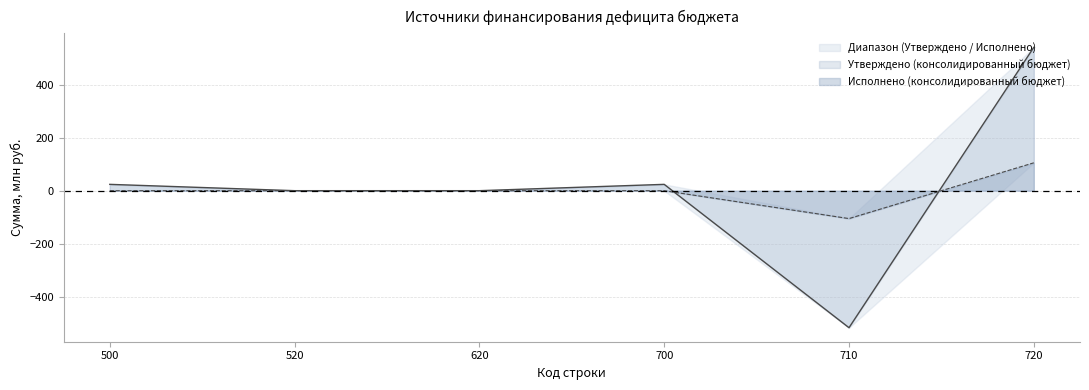

Which category has the lowest value across all series?

710